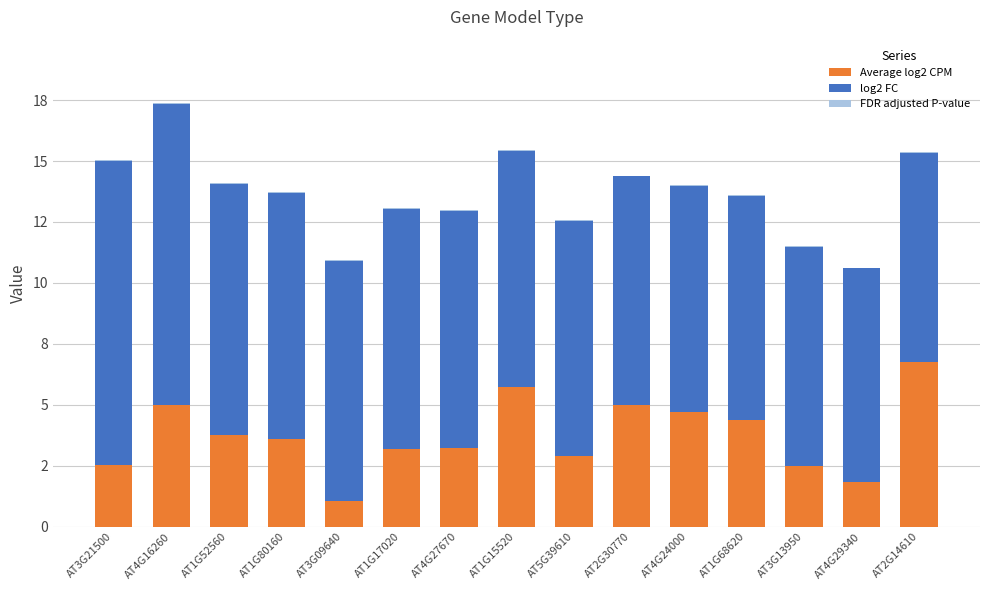

Are the bars grouped side by side (vs. stacked)?

No